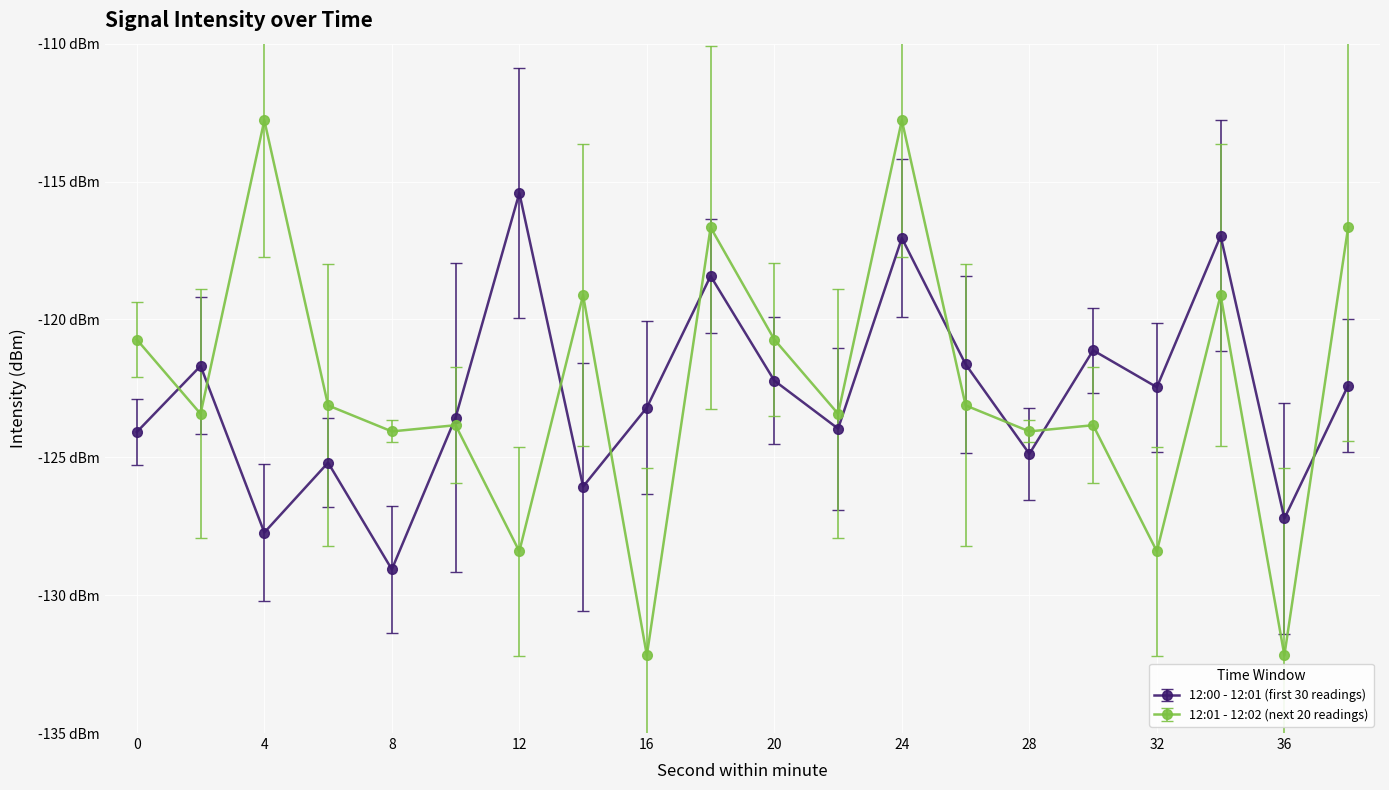

Is this an area chart (filled region under the line)?

No